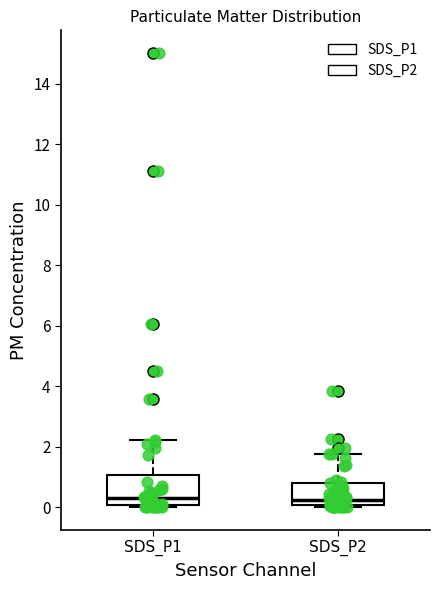

Reading left to right, transcribe this box plot: for each box, give where its median line is, the range the box spans, and where its two whiskers end, as read against the y-axis. The values are not printed on the chart, so give them approximately, as read against the axis.

SDS_P1: median 0.4, box 0.0 to 1.0, whiskers 0.0 (just below the box's lower edge) to 2.2
SDS_P2: median 0.2, box 0.0 to 0.8, whiskers 0.0 (just below the box's lower edge) to 1.8